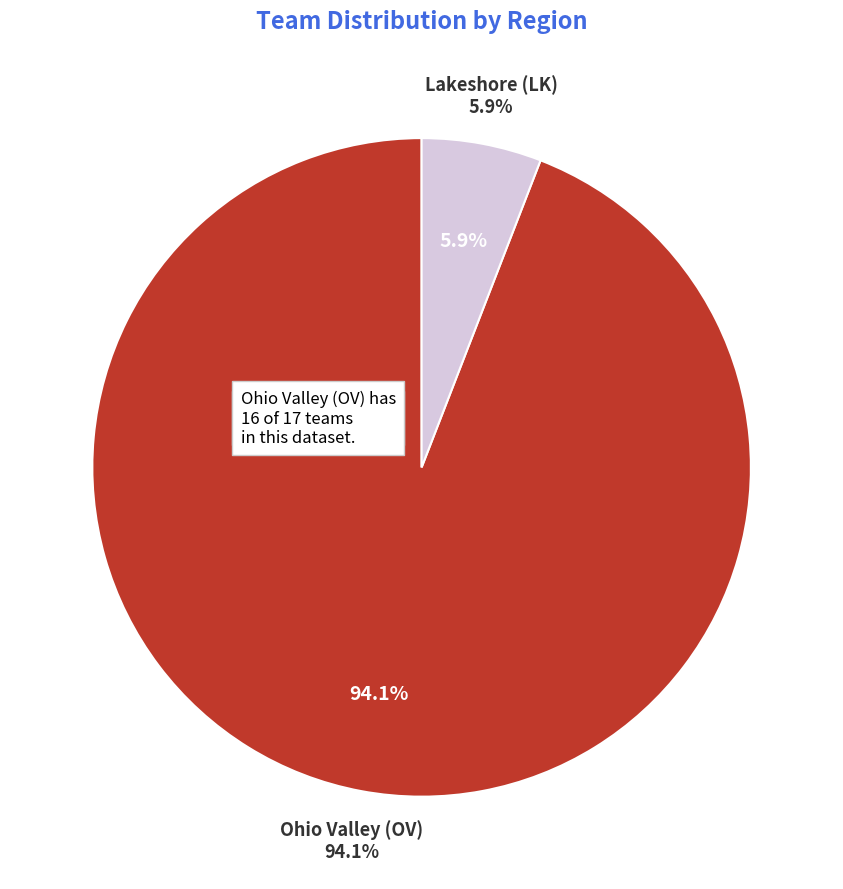

What is the majority slice?

Ohio Valley (OV)